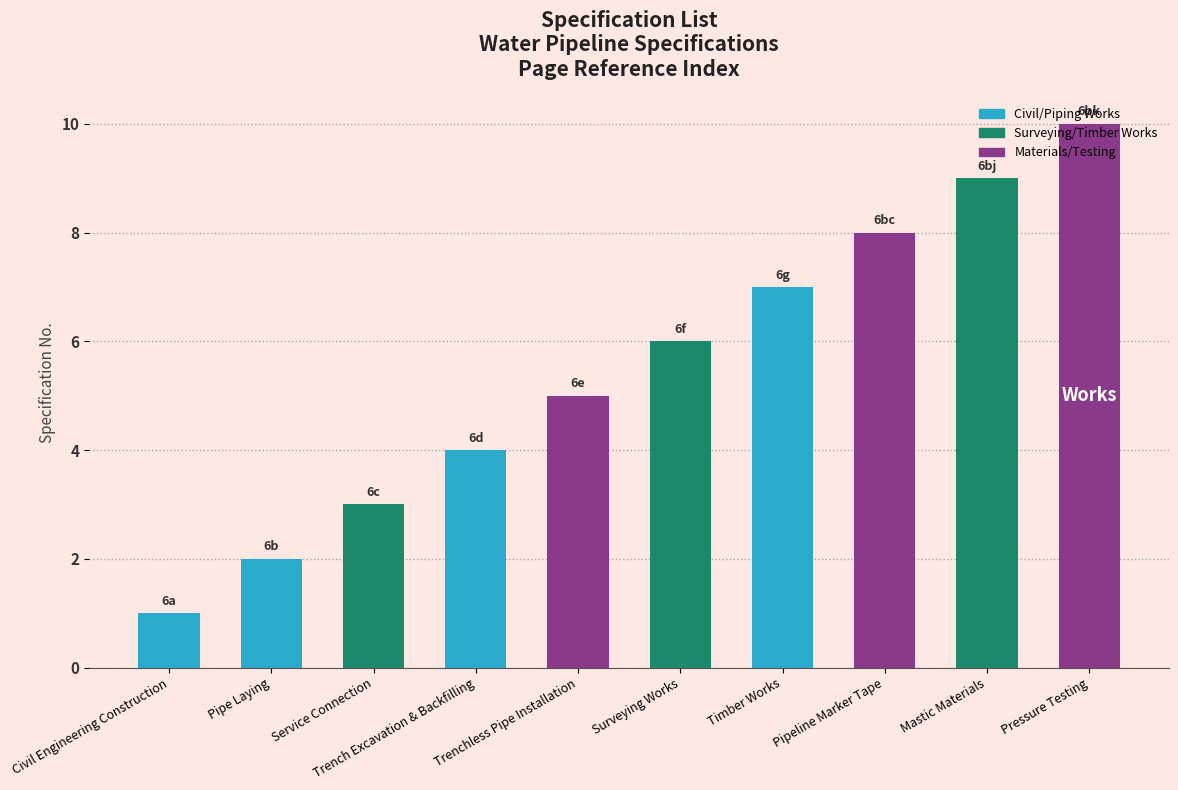

Reading left to right, list all the values displayed in this chart.

1	2	3	4	5	6	7	8	9	10